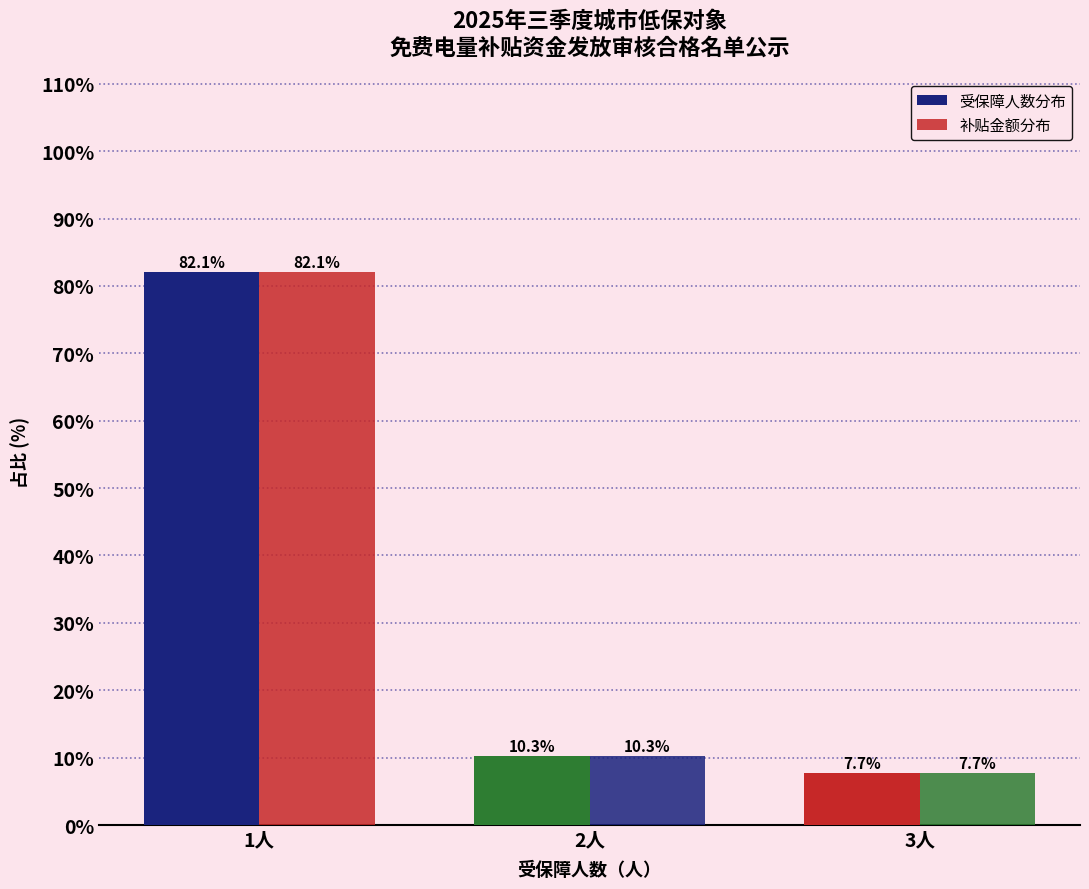

Which series has the largest total across all categories?

受保障人数分布